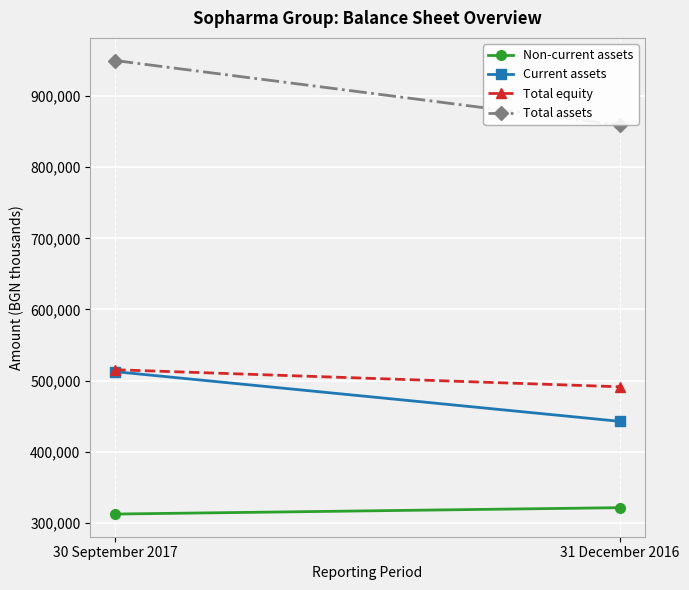

What is the difference between the Non-current assets values at 31 December 2016 and 30 September 2017?

8972.0